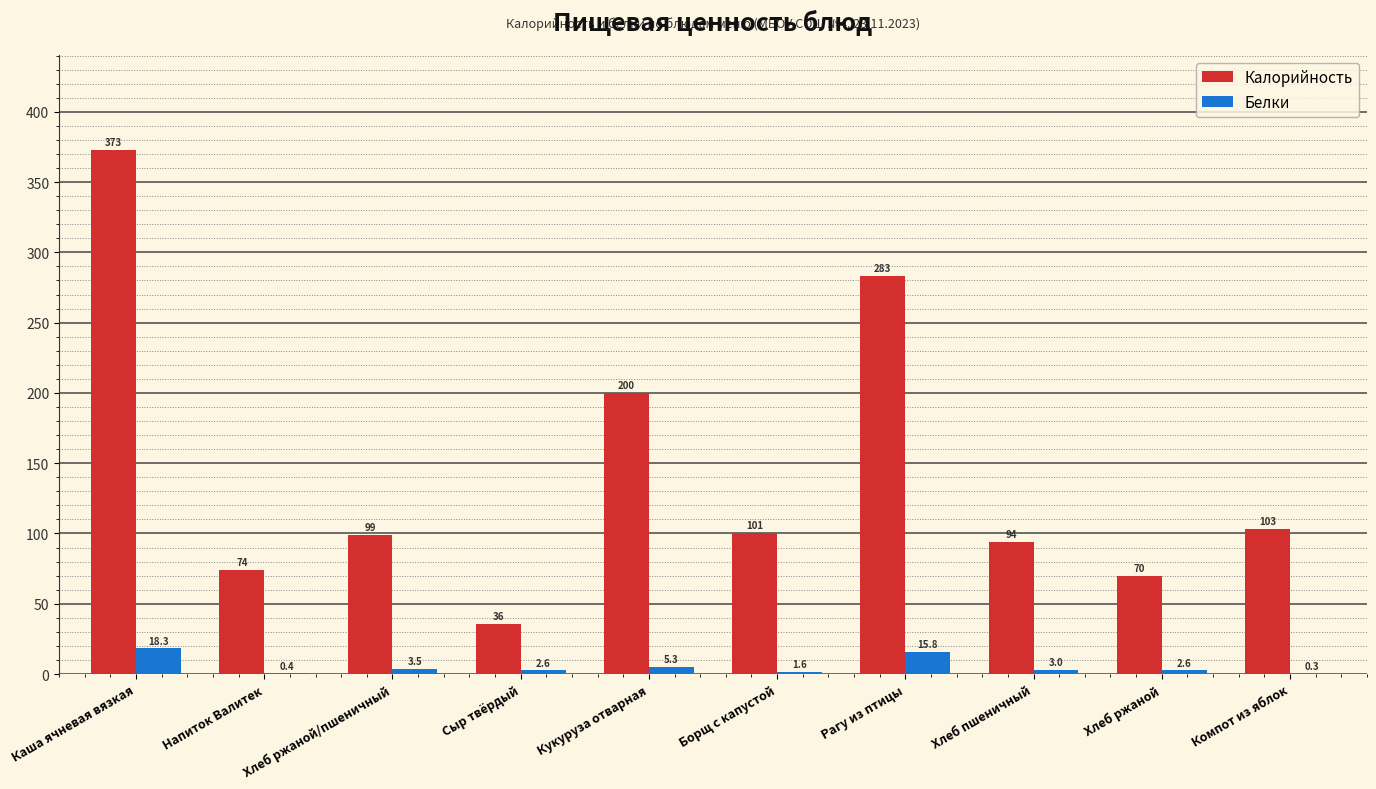

Between Рагу из птицы and Хлеб пшеничный, which series saw the biggest shift?

Калорийность